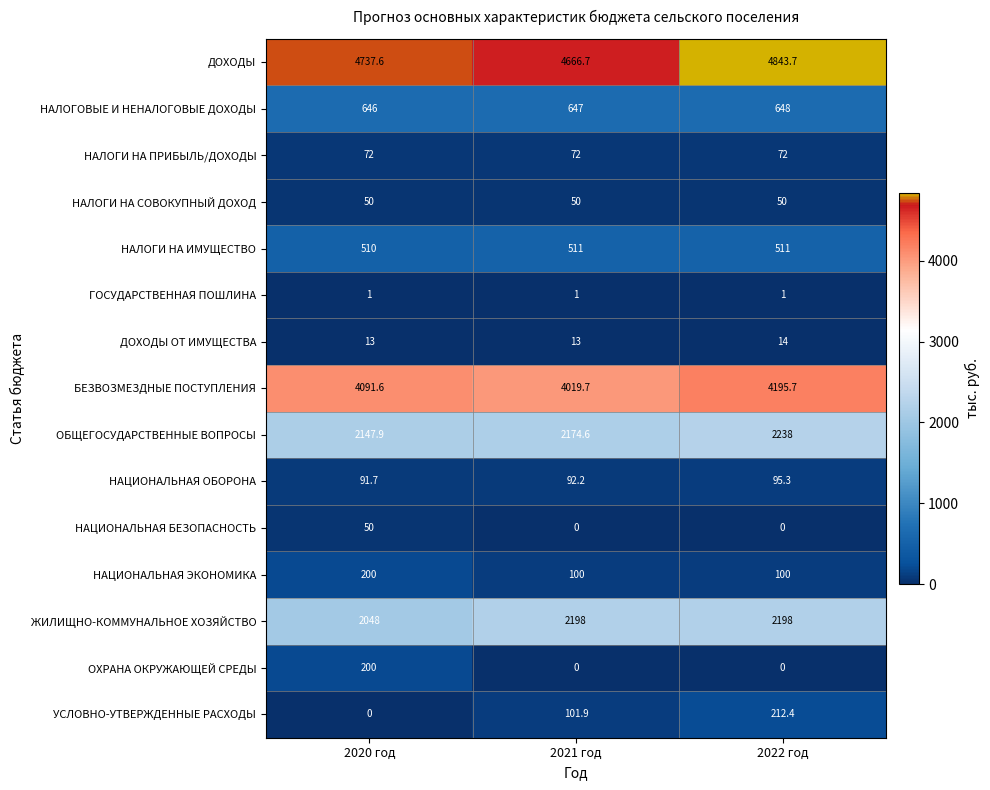

Which series changed the most between 2020 год and 2021 год?

ОХРАНА ОКРУЖАЮЩЕЙ СРЕДЫ